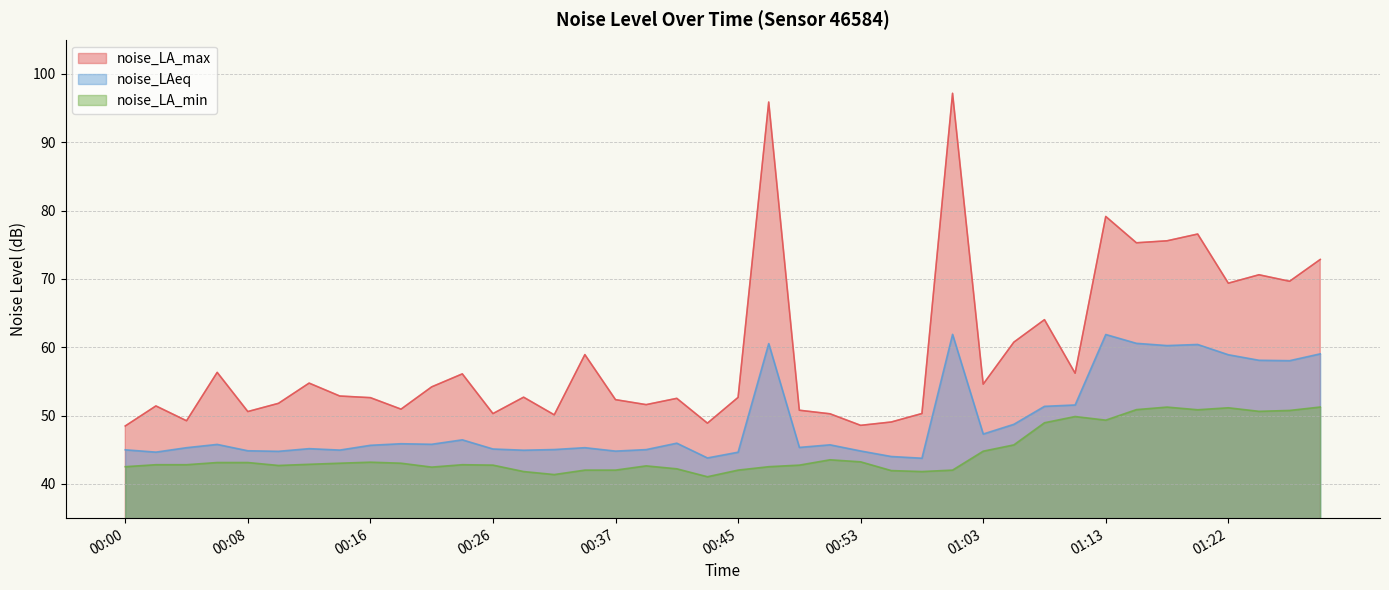

Rank the series at 01:07 from lowest to highest value.

noise_LA_min, noise_LAeq, noise_LA_max